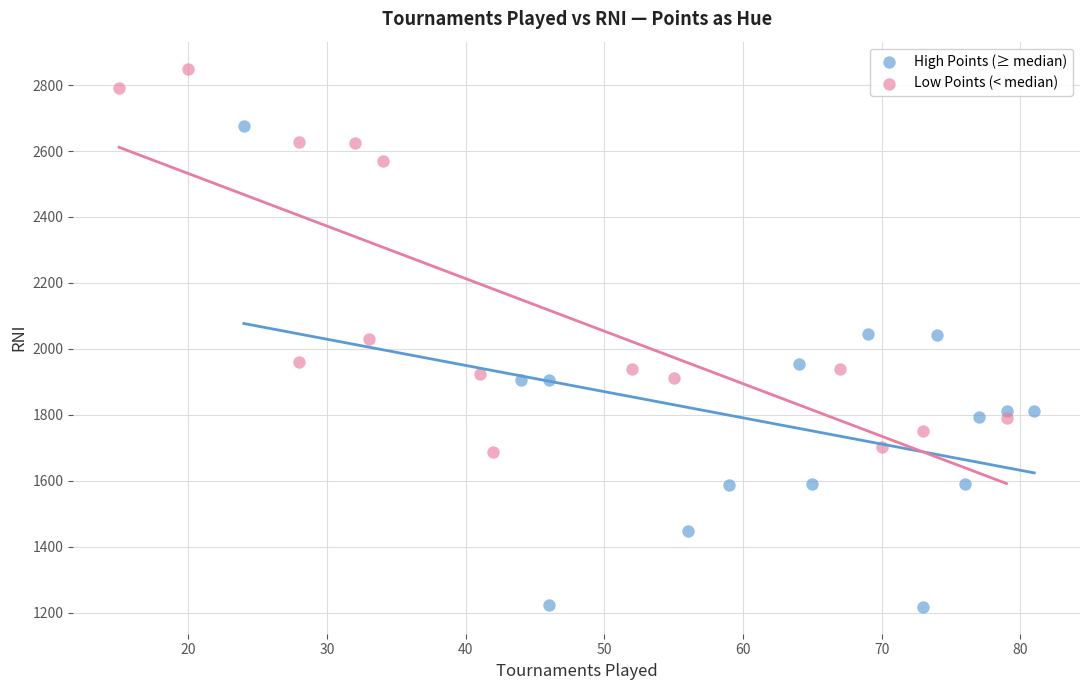

Which series reaches the maximum Y coordinate?

Low Points (< median)